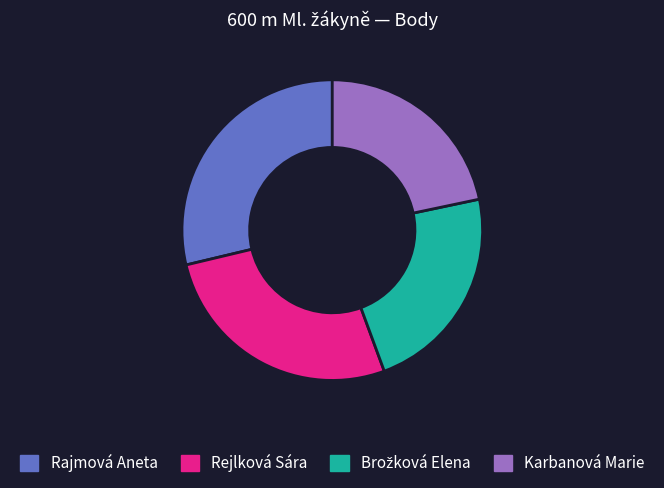

Which category has the biggest portion of the pie?

Rajmová Aneta